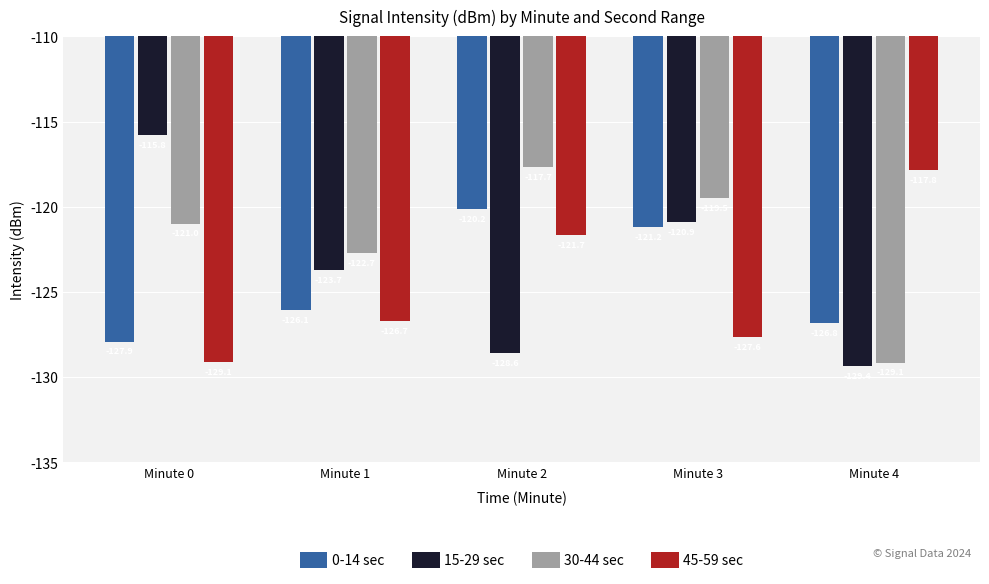

What is the sum of all 45-59 sec values?

-623.0